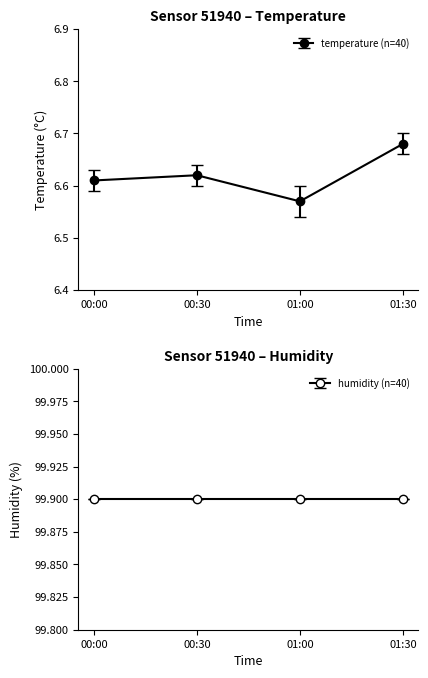

Approximately how many times larger is the value at 00:30 compared to 01:00?

1.0